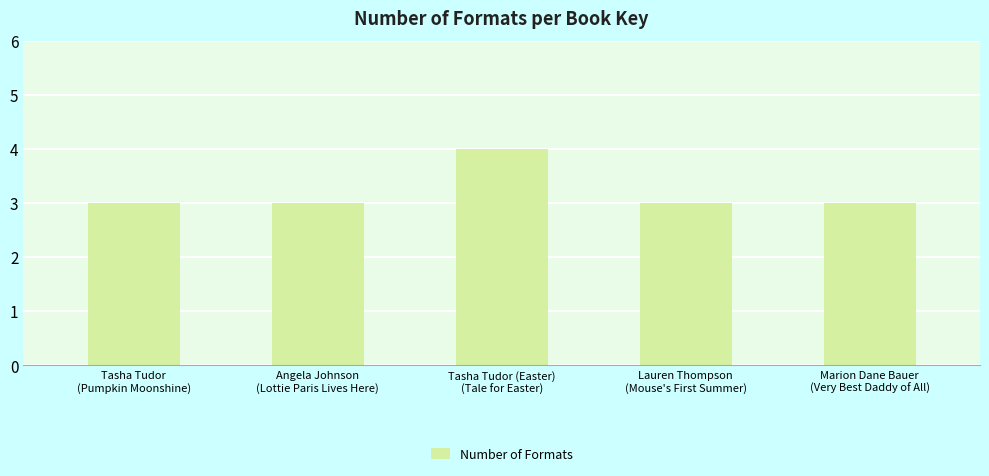

What is the average value?

3